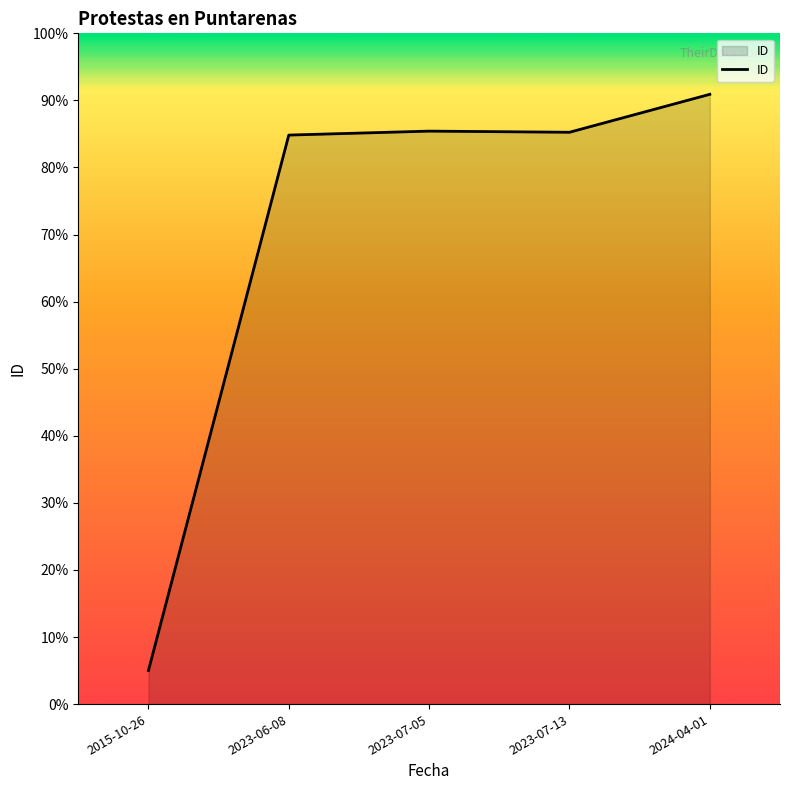

What position from the left is 2024-04-01?

5